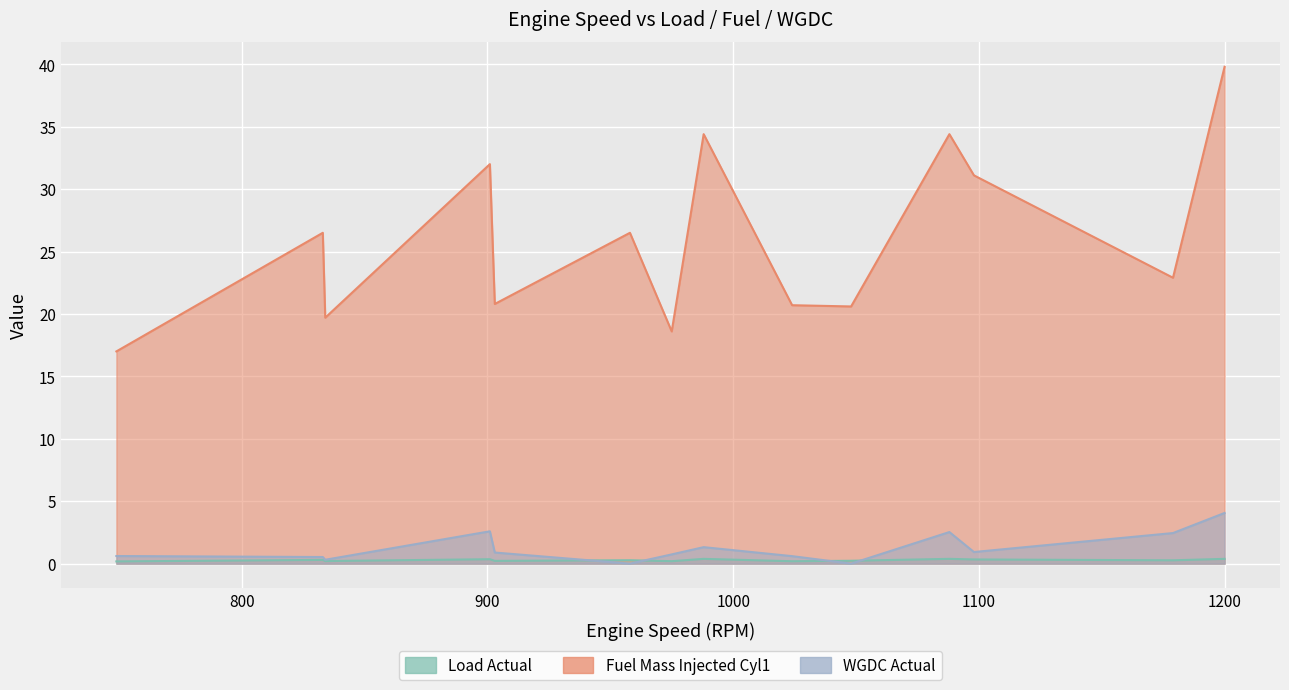

What are all the series names shown in the legend?

Load Actual, Fuel Mass Injected Cyl1, WGDC Actual